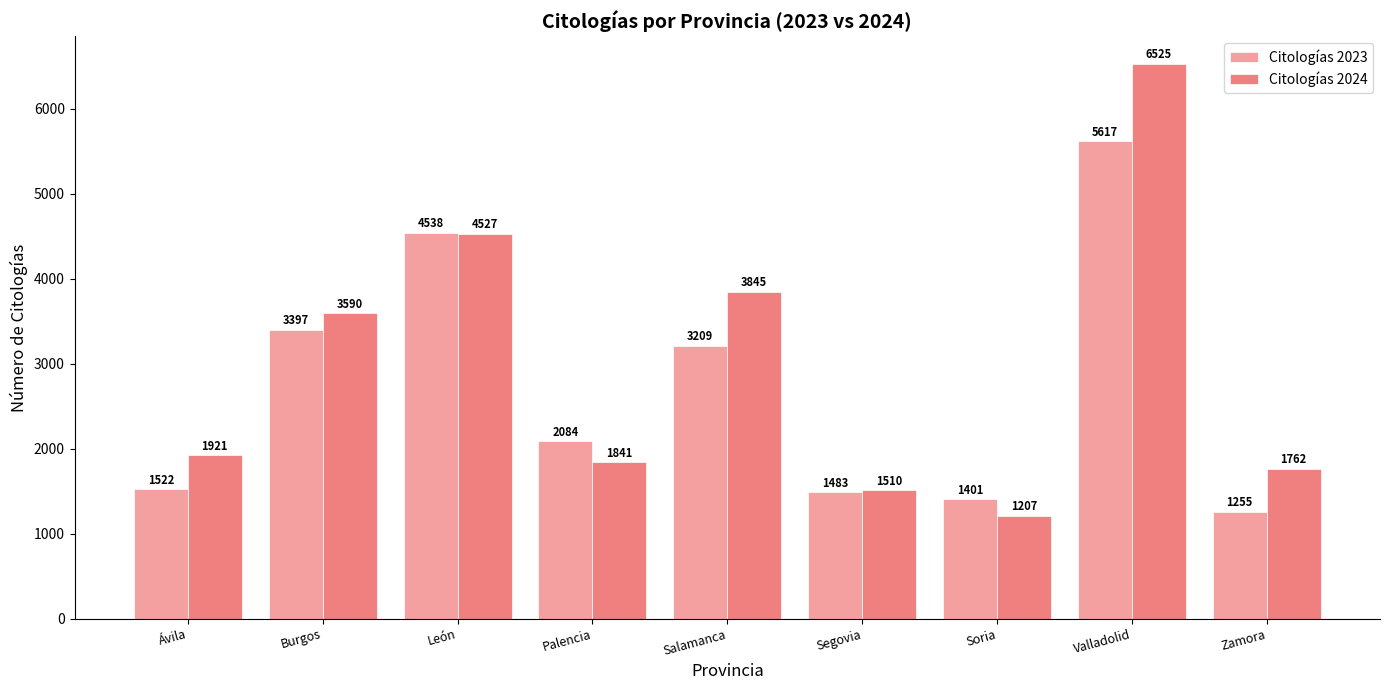

Rank the categories by Citologías 2024 value from lowest to highest.

Soria, Segovia, Zamora, Palencia, Ávila, Burgos, Salamanca, León, Valladolid